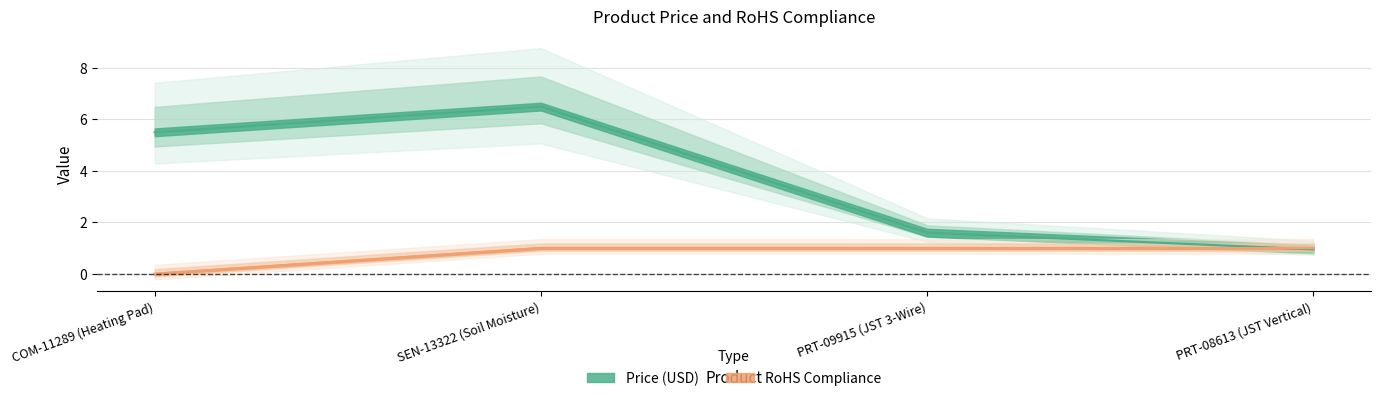

At SEN-13322 (Soil Moisture), list the series in order from largest to smallest.

Price (USD), RoHS Compliance